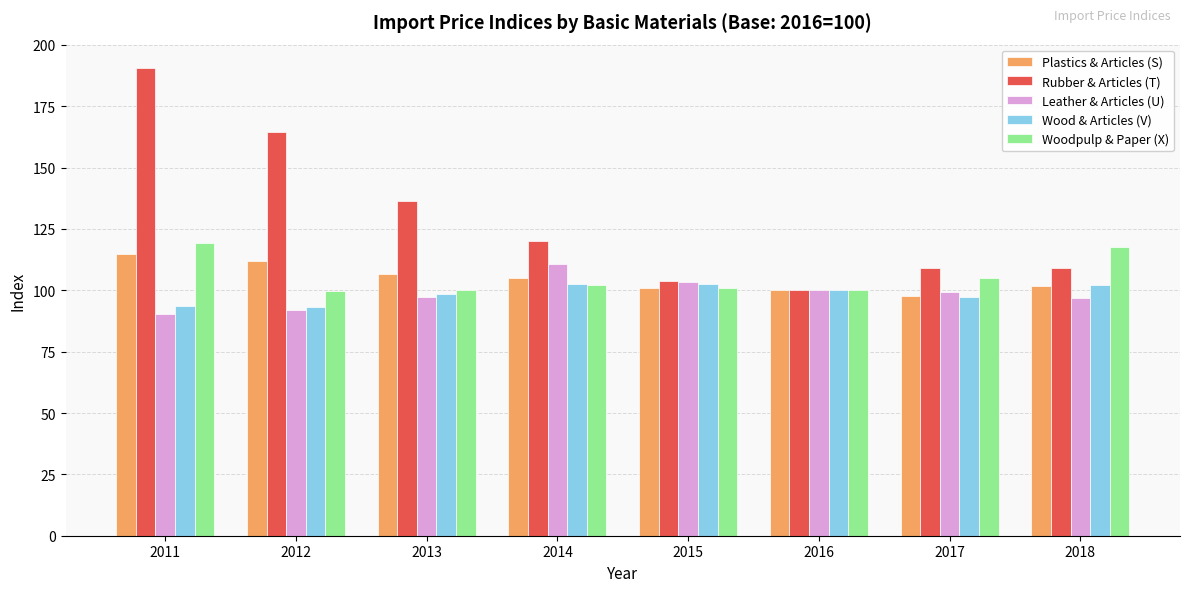

What value does the Leather & Articles (U) series have at 2011?

90.5